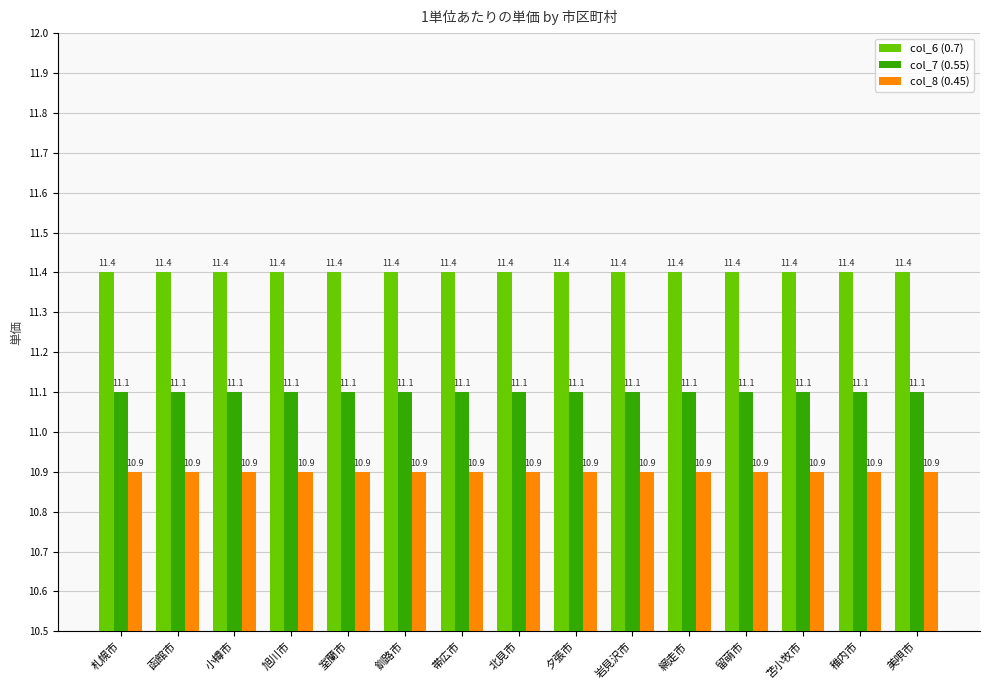

What is the maximum value for col_8 (0.45)?

10.9